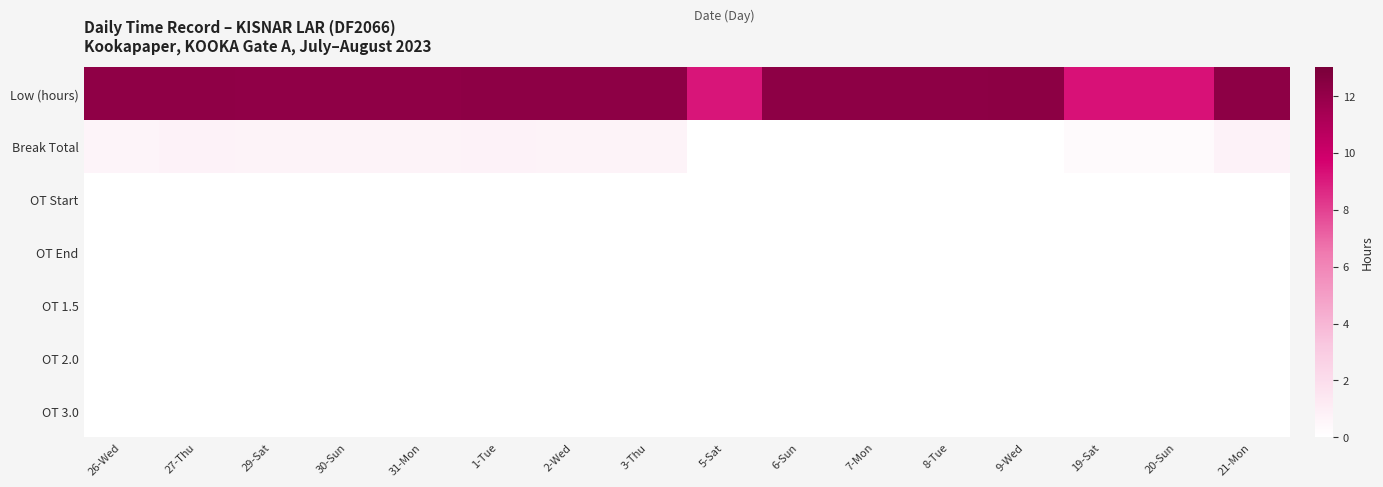

At 27-Thu, list the series in order from largest to smallest.

Low (hours), Break Total, OT Start, OT End, OT 1.5, OT 2.0, OT 3.0